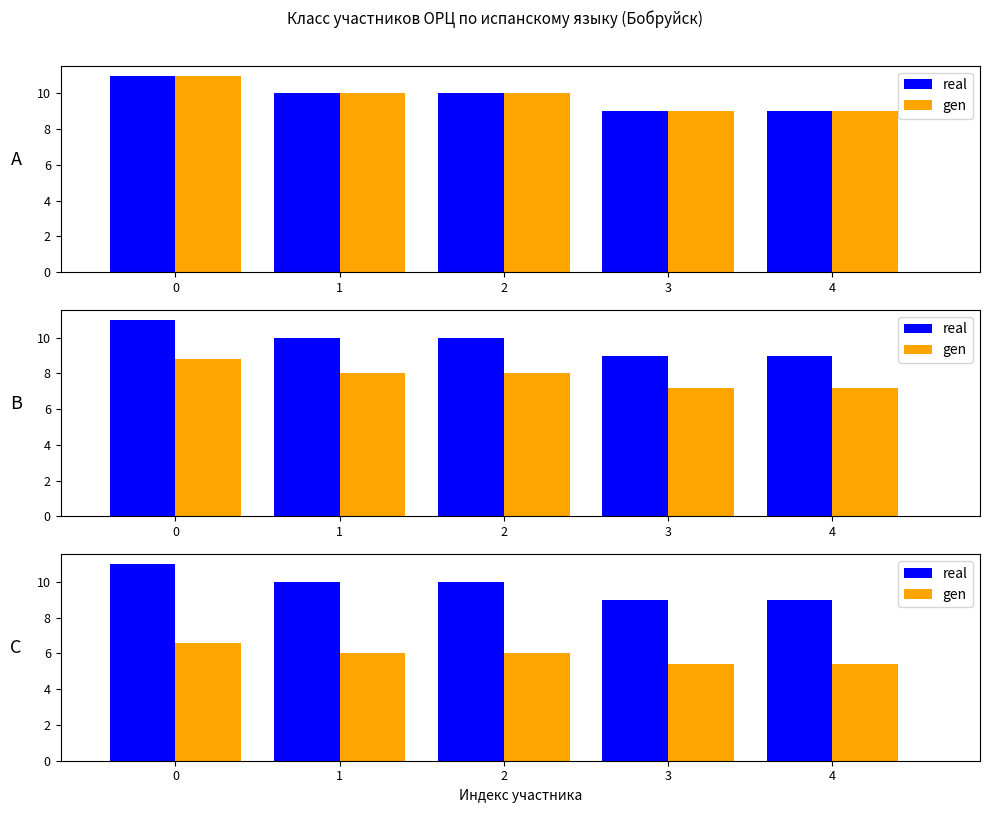

What is the maximum value for real?

11.0